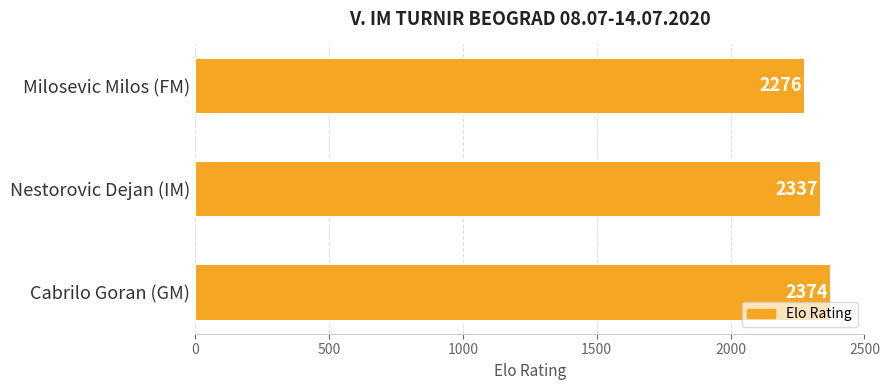

Reading bottom to top, list all the values displayed in this chart.

Cabrilo Goran (GM)=2374	Nestorovic Dejan (IM)=2337	Milosevic Milos (FM)=2276